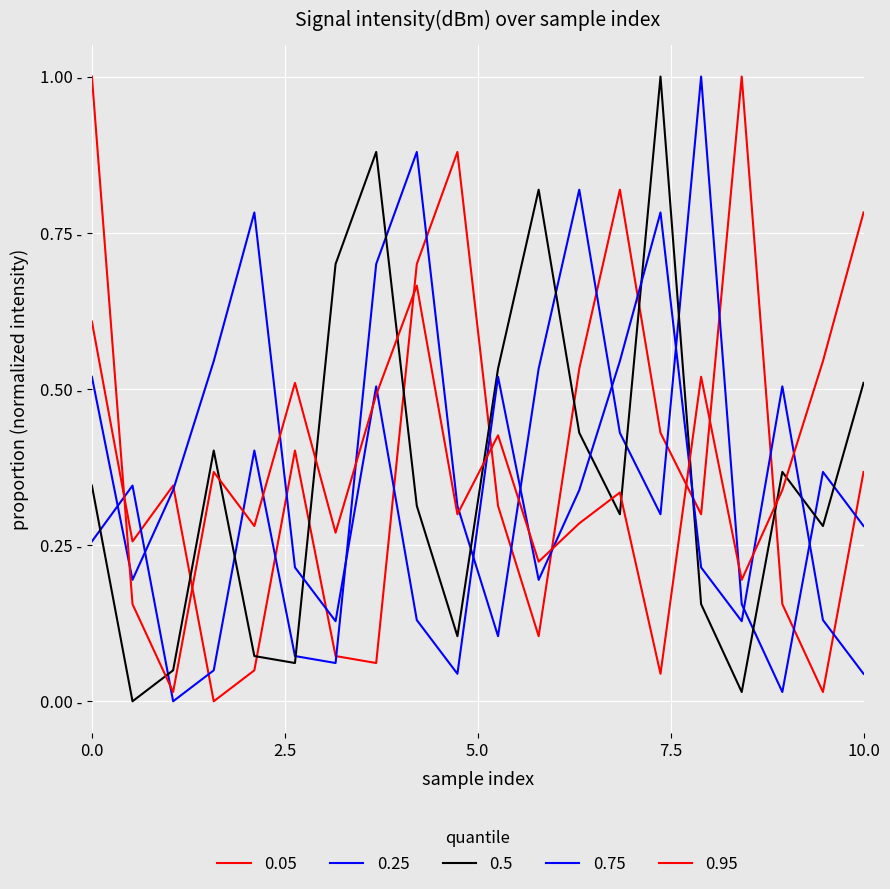

Does the chart have visible grid lines?

Yes